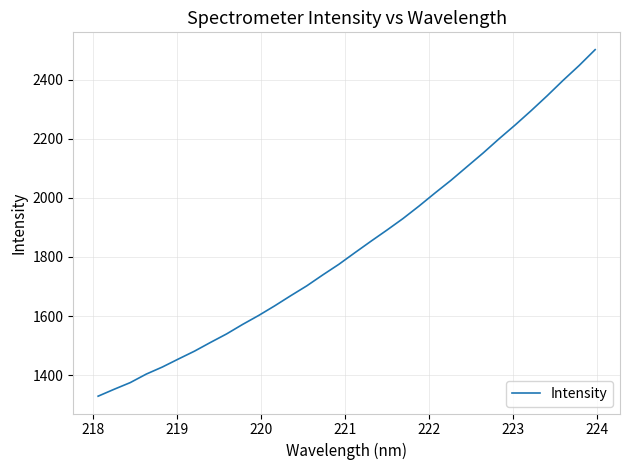

What is the maximum value shown in the chart?

2501.0